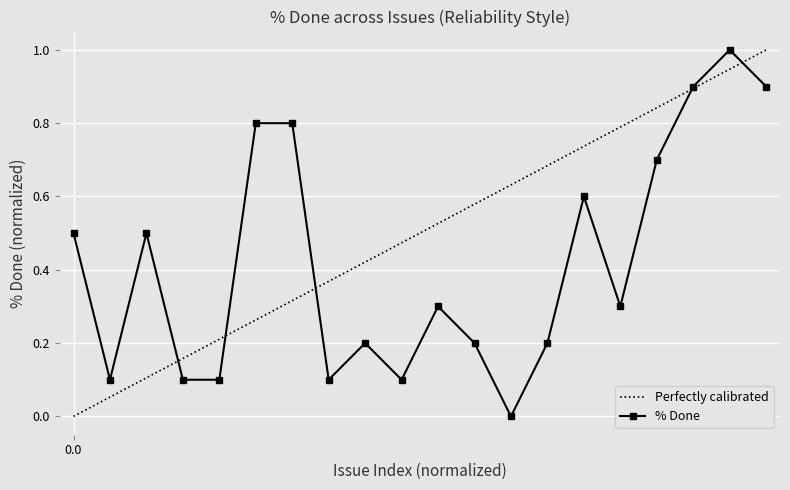

The chart shows a value of 0.2 at 1673. True or false?

False